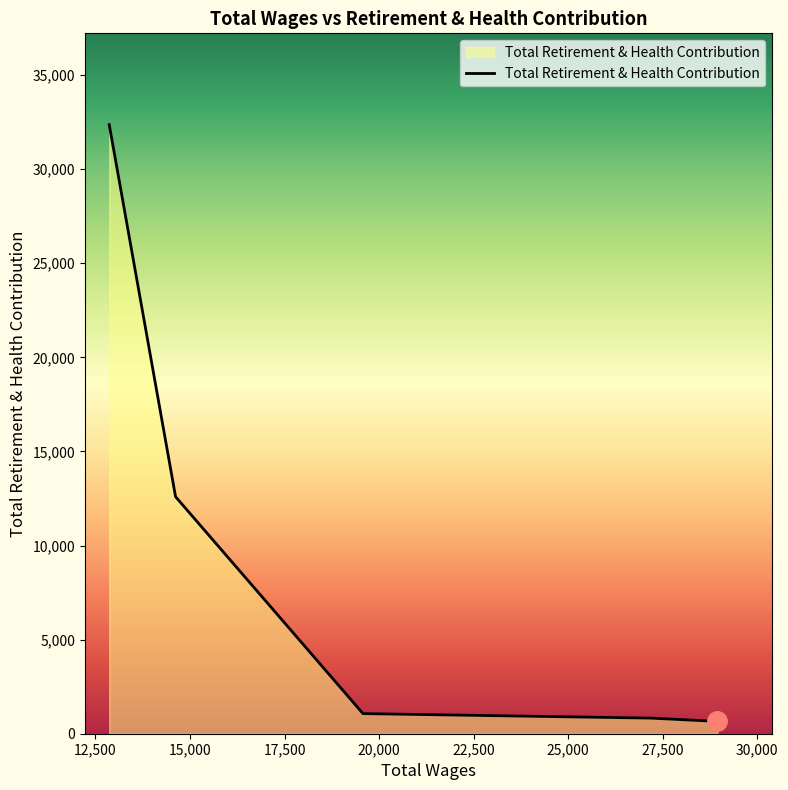

What is the maximum value shown in the chart?

32359